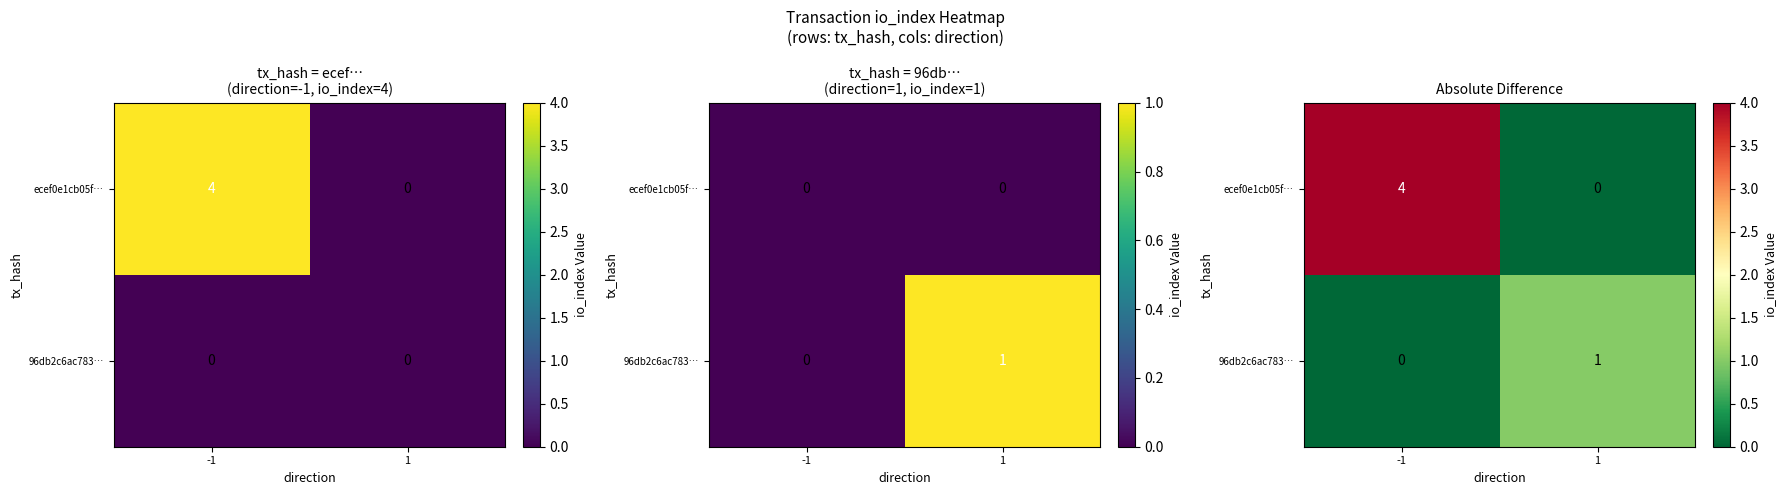

At which label is ecef0e1cb05f… closest to 2?

-1